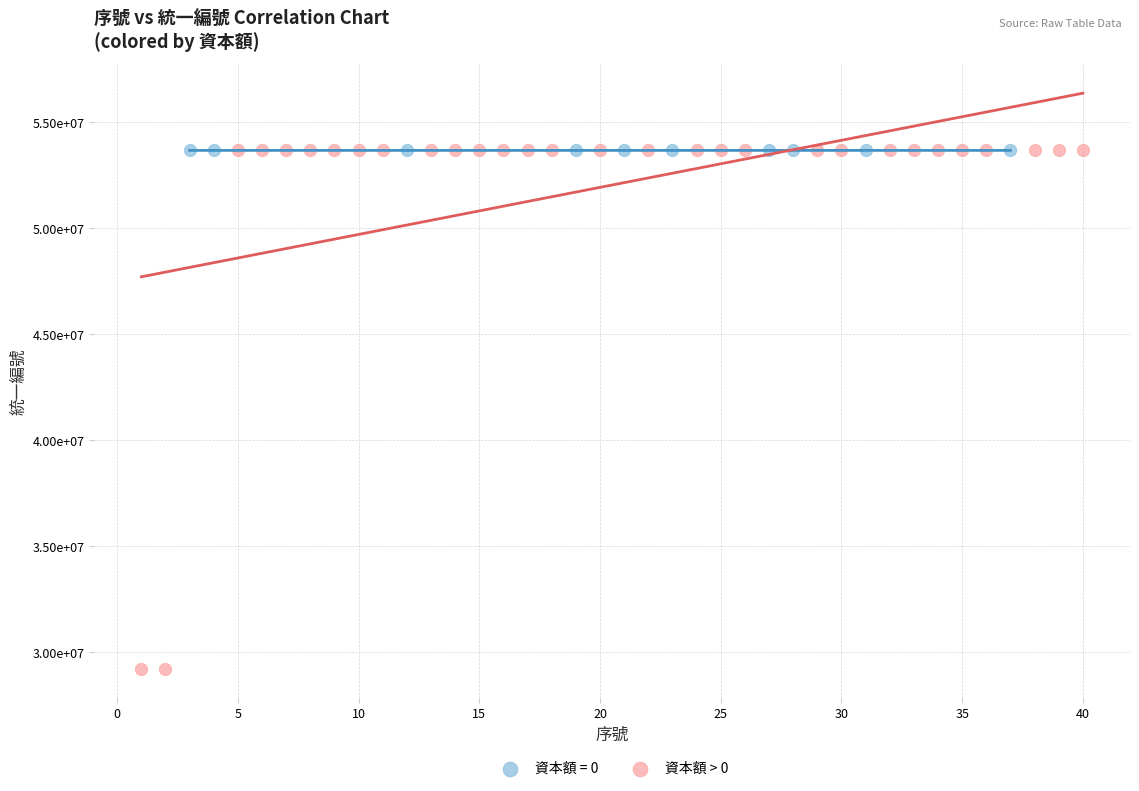

What are all the series names shown in the legend?

資本額 = 0, 資本額 > 0